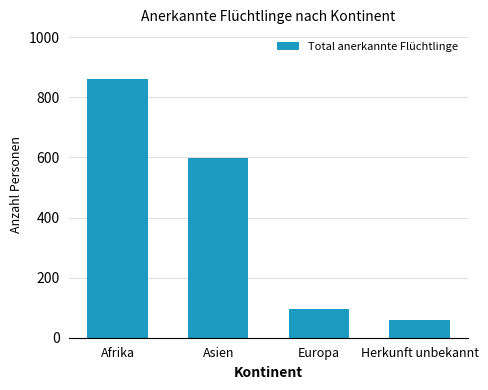

What is the label of the 2nd bar from the left?

Asien